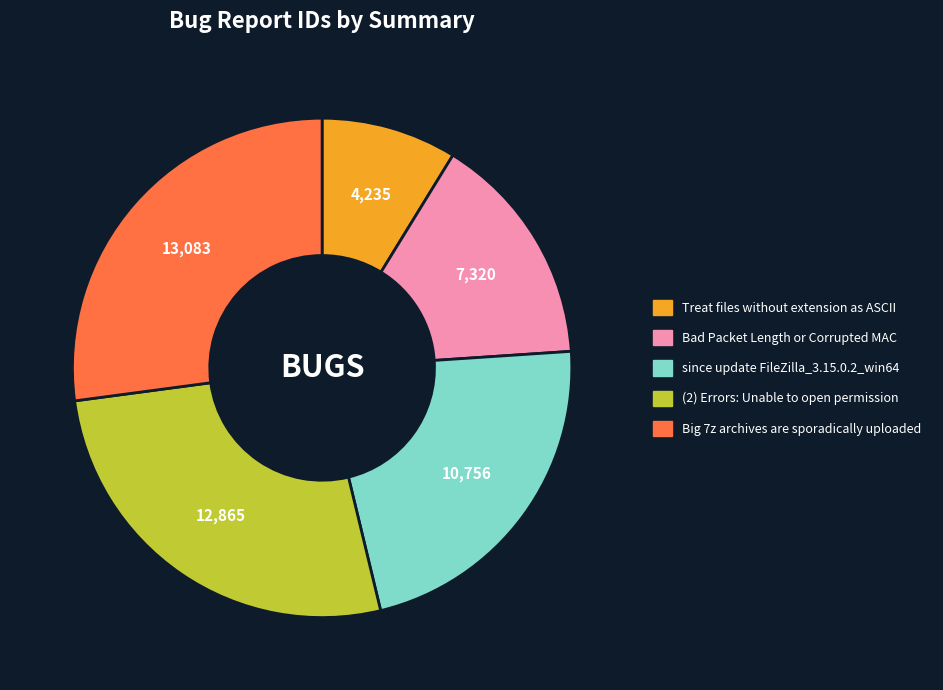

Is it true that since update FileZilla_3.15.0.2_win64 is 14% of the pie?

False